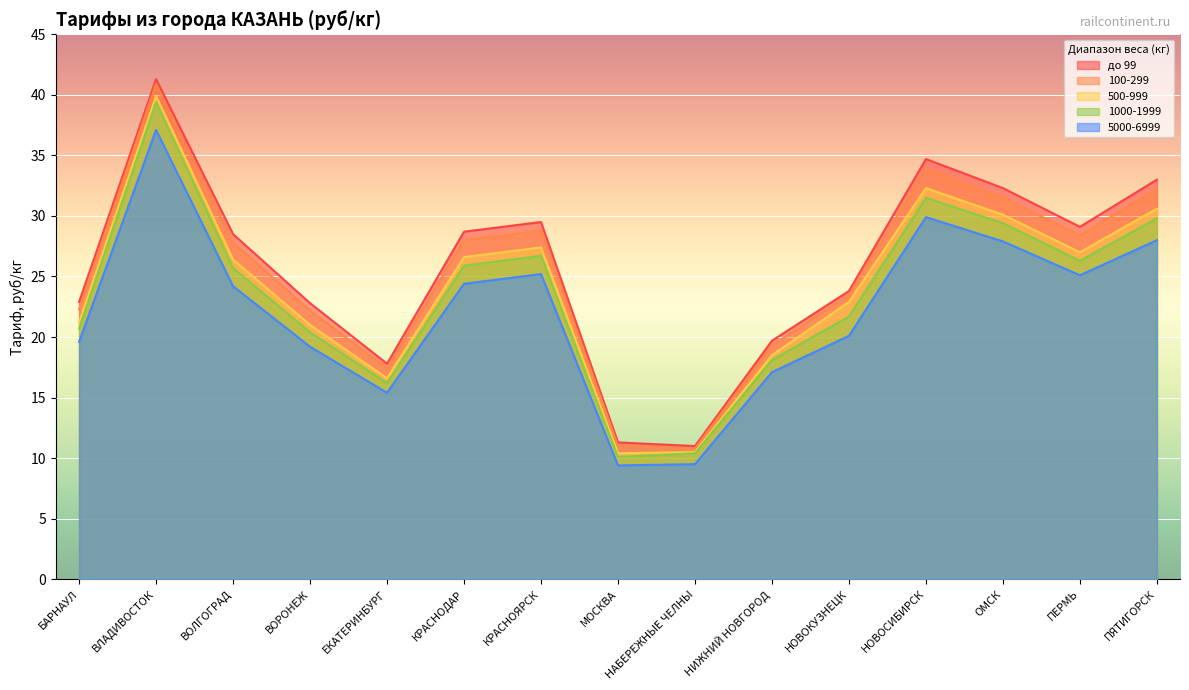

True or false: 1000-1999 and 5000-6999 intersect in this chart.

False